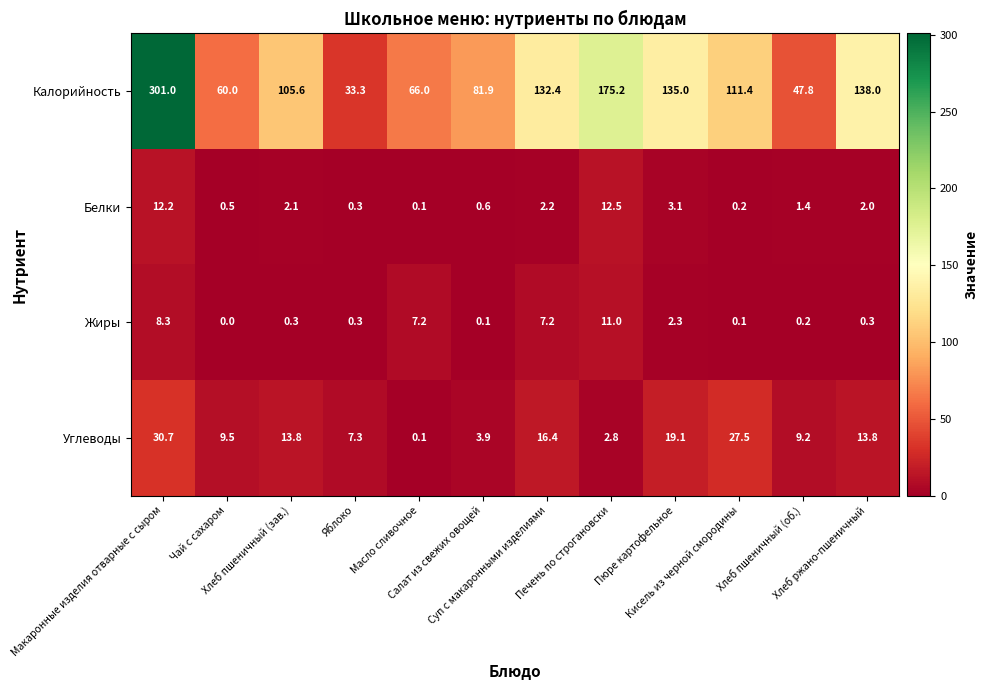

What is the average value of the Белки series?

3.1